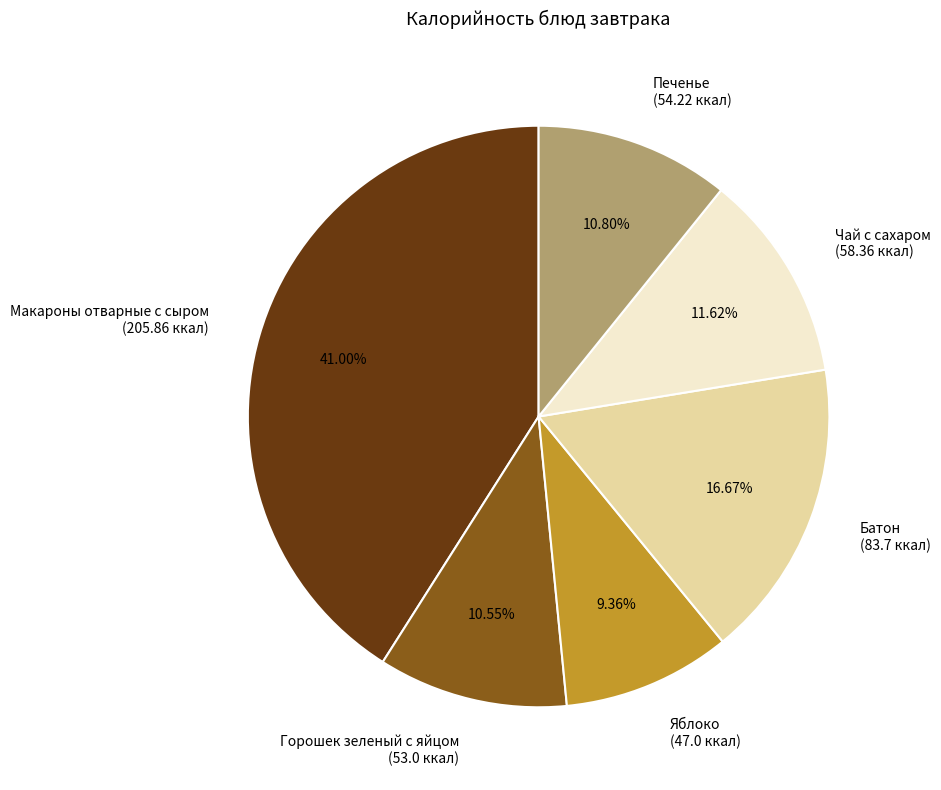

What percentage is the Батон slice, to the nearest percent?

17%